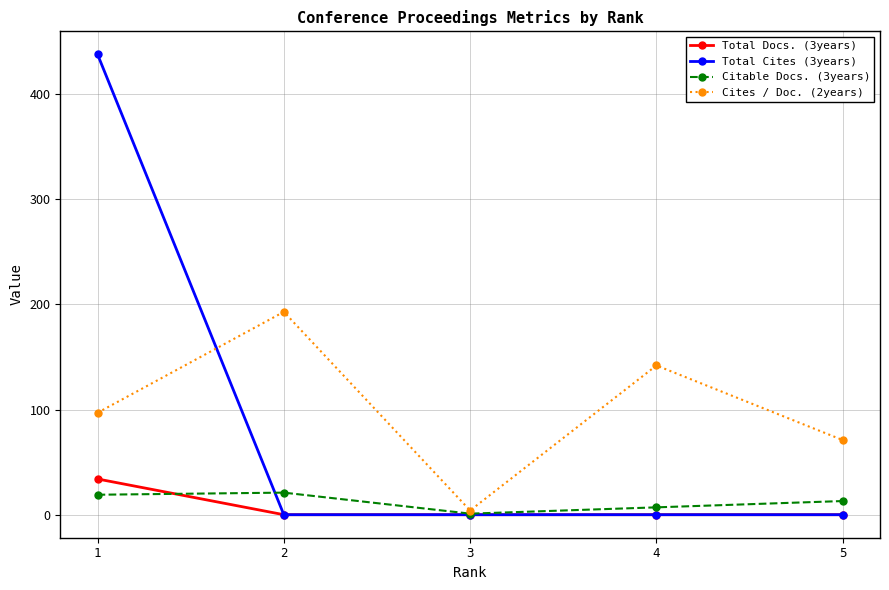

Rank the categories by Cites / Doc. (2years) value from highest to lowest.

2, 4, 1, 5, 3